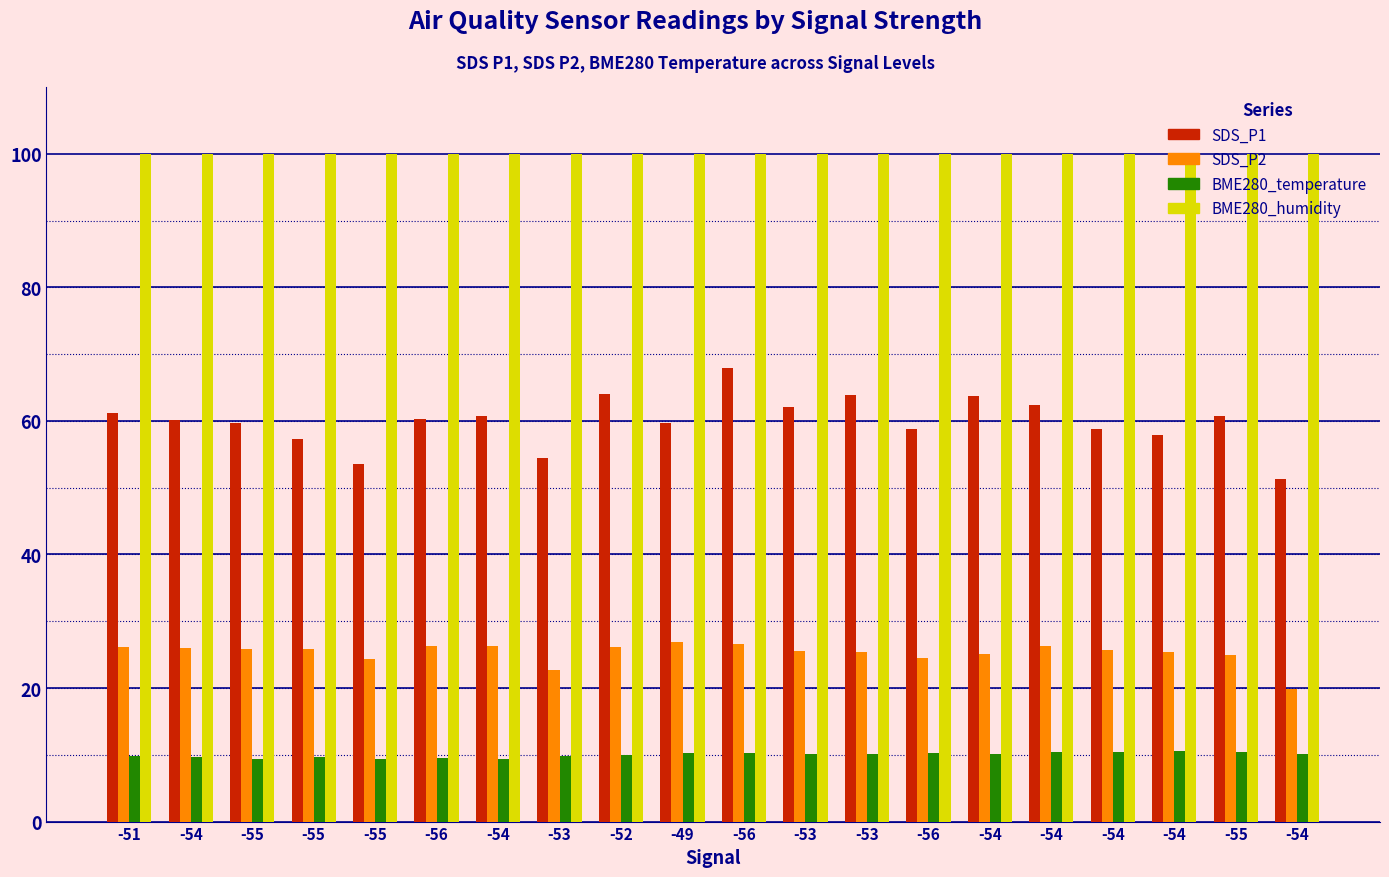

What is the maximum value shown in the chart?

100.0